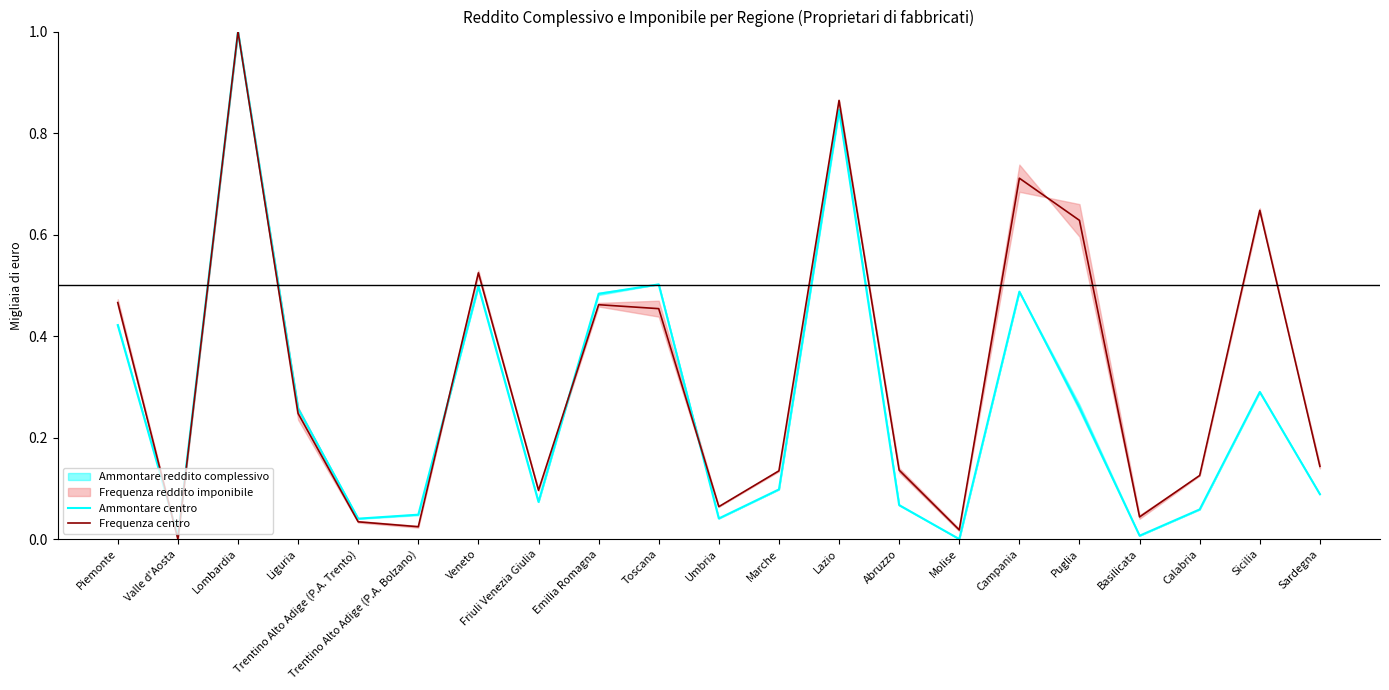

What is the difference between the highest and lowest values at Campania?

0.2